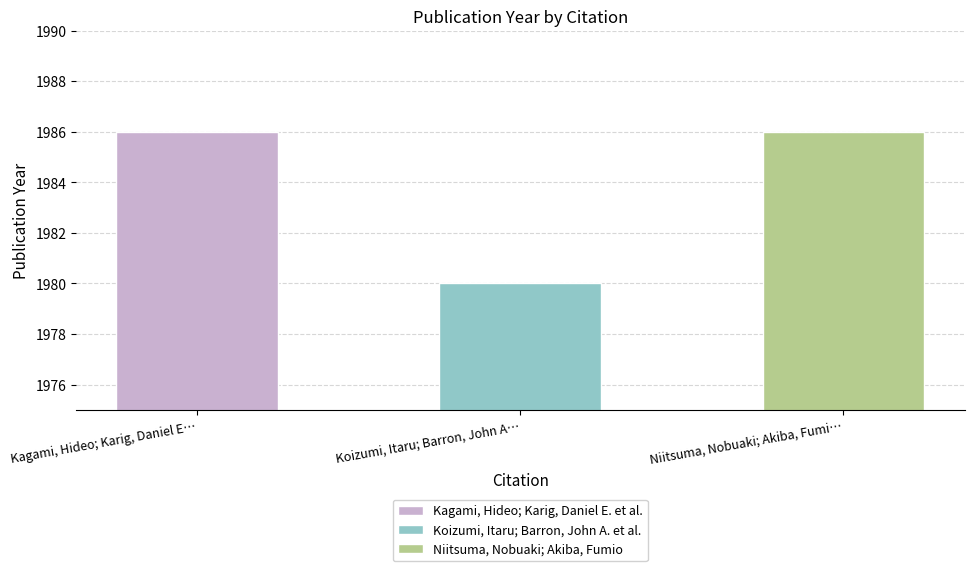

The chart shows a value of 1256 at Kagami, Hideo; Karig, Daniel E. et al.. True or false?

False